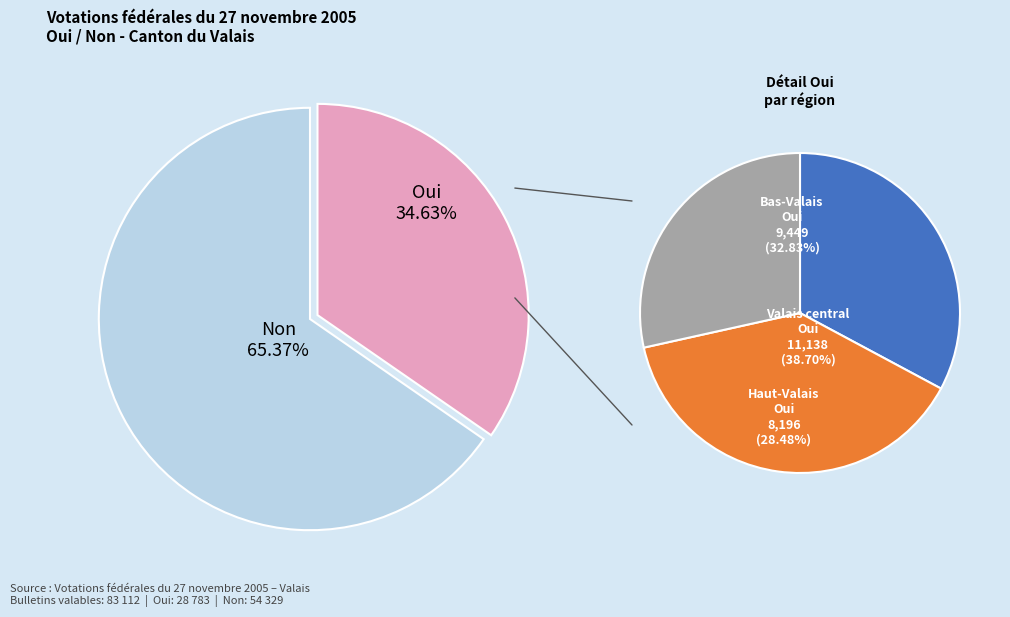

Do Non and Oui together represent more than half of the pie?

Yes